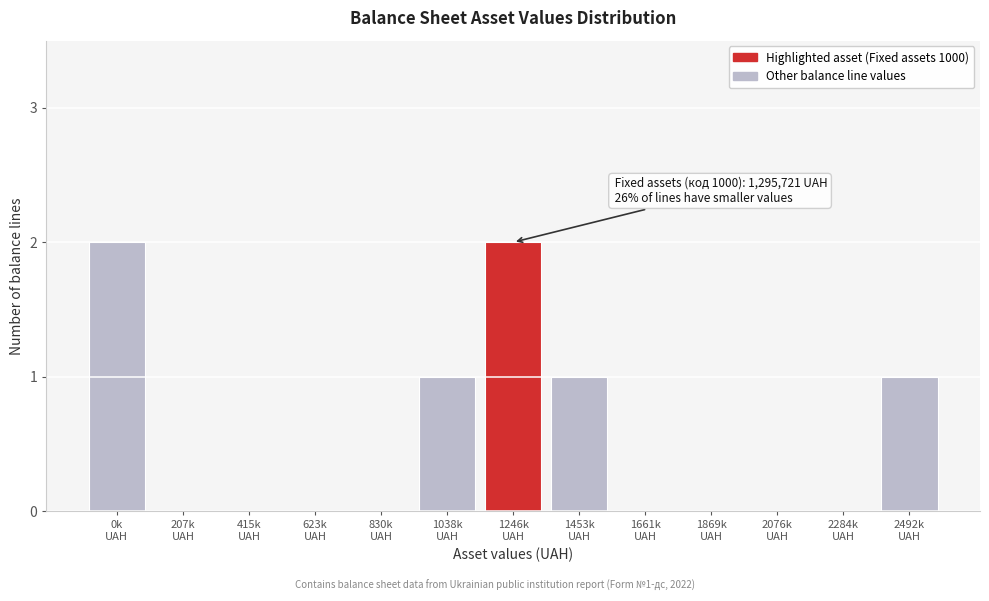

What is the sum of all values?

7